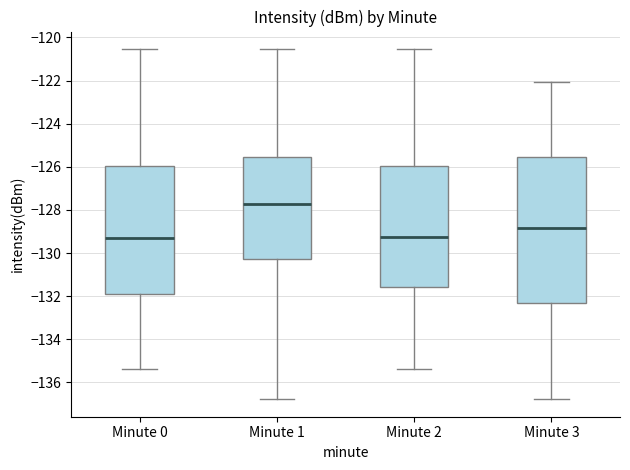

Reading left to right, read every box against the y-axis: the position of its median line, the range the box covers, and the ends of its whiskers. The values are not printed on the chart, so give them approximately, as read against the axis.

Minute 0: median -129.4, box -131.8 to -126.0, whiskers -135.4 to -120.6
Minute 1: median -127.8, box -130.2 to -125.6, whiskers -136.8 to -120.6
Minute 2: median -129.2, box -131.6 to -126.0, whiskers -135.4 to -120.6
Minute 3: median -128.8, box -132.4 to -125.6, whiskers -136.8 to -122.0